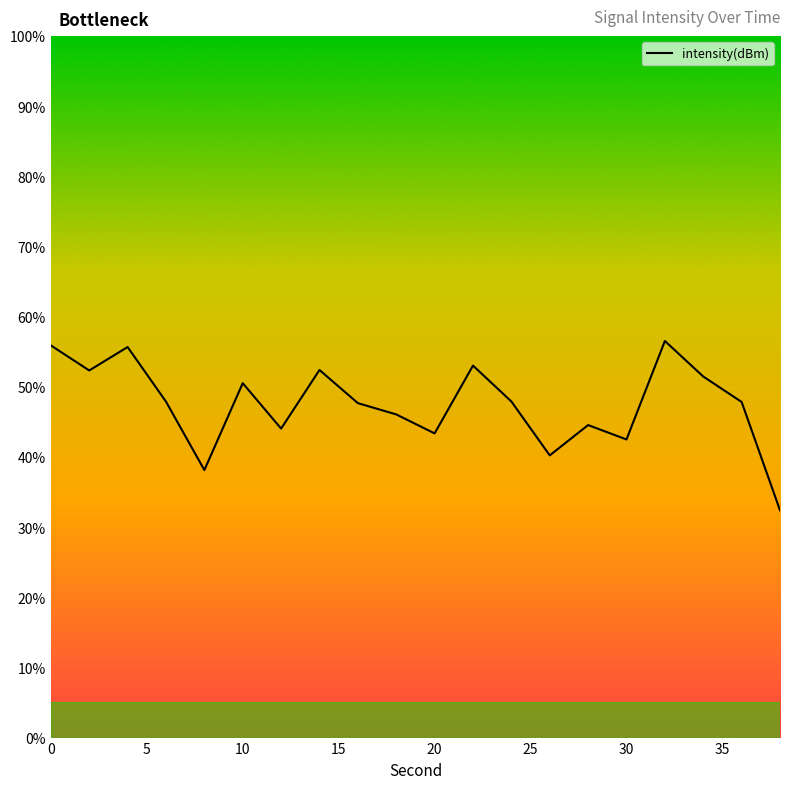

What is the smallest value displayed?

32.4